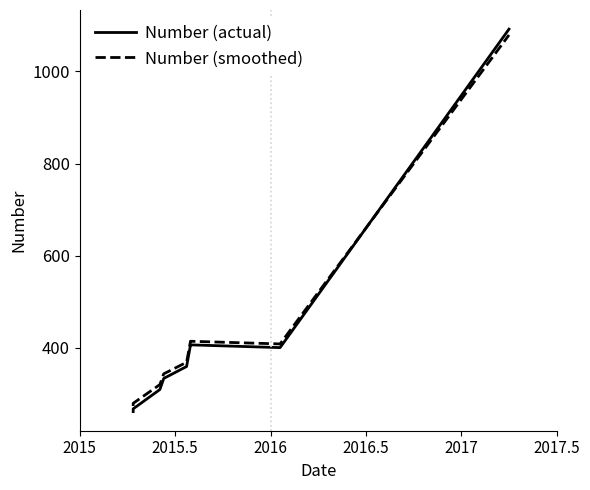

What are all the series names shown in the legend?

Number (actual), Number (smoothed)